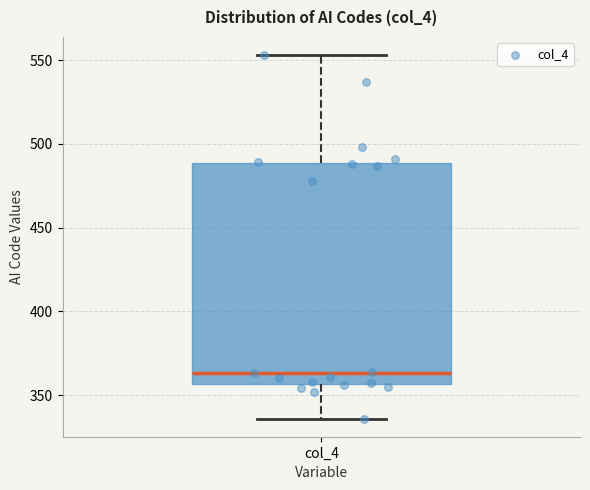

Where is the lower edge of the box for col_4 on the y-axis? The values are not printed on the chart, so give them approximately, as read against the axis.

355